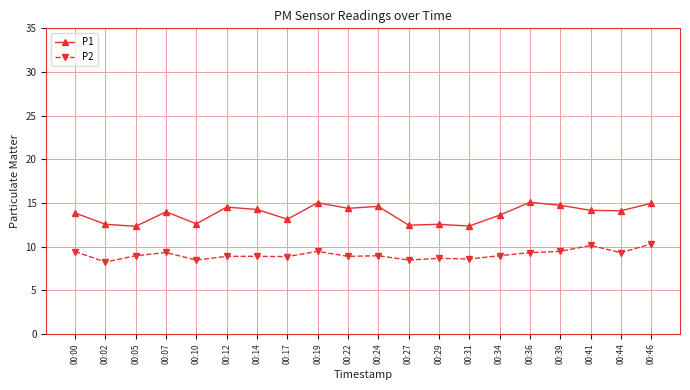

At how many categories does at least one series exceed 8?

20